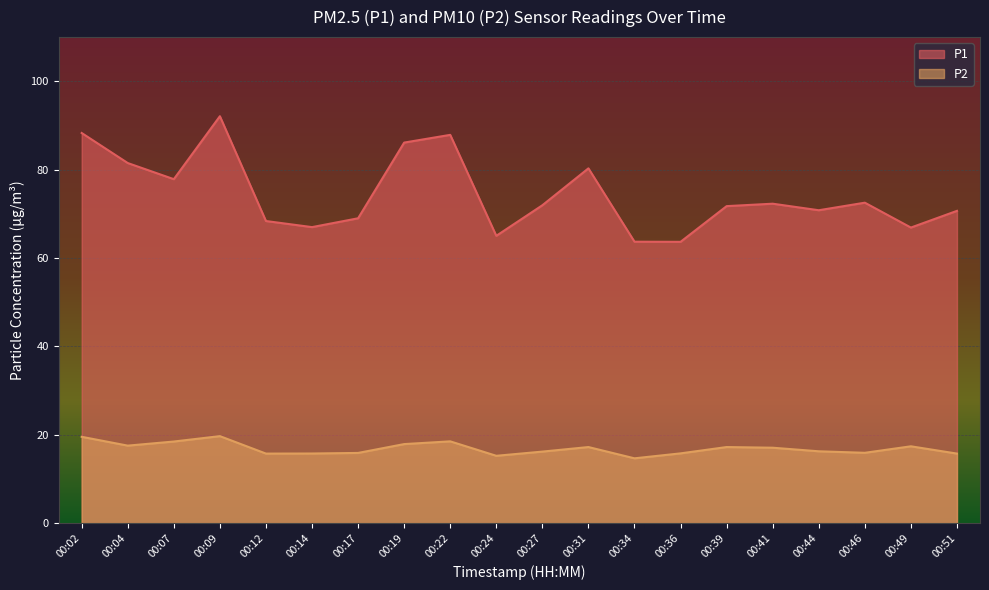

What is the average value of the P2 series?

16.9